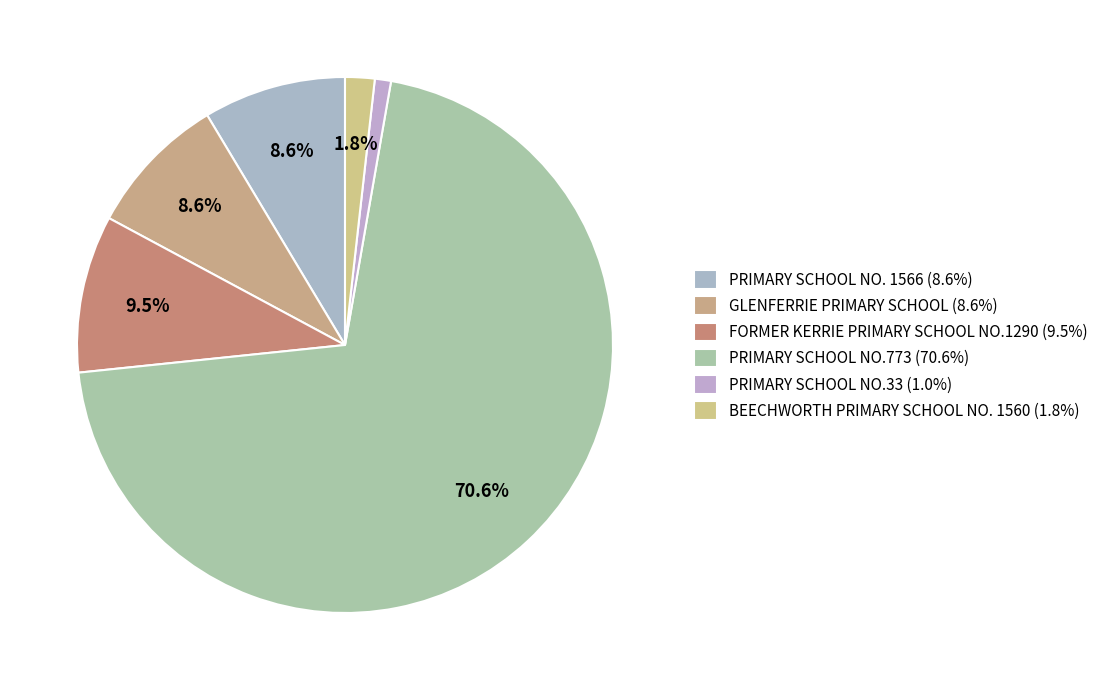

How many segments does this pie chart have?

6